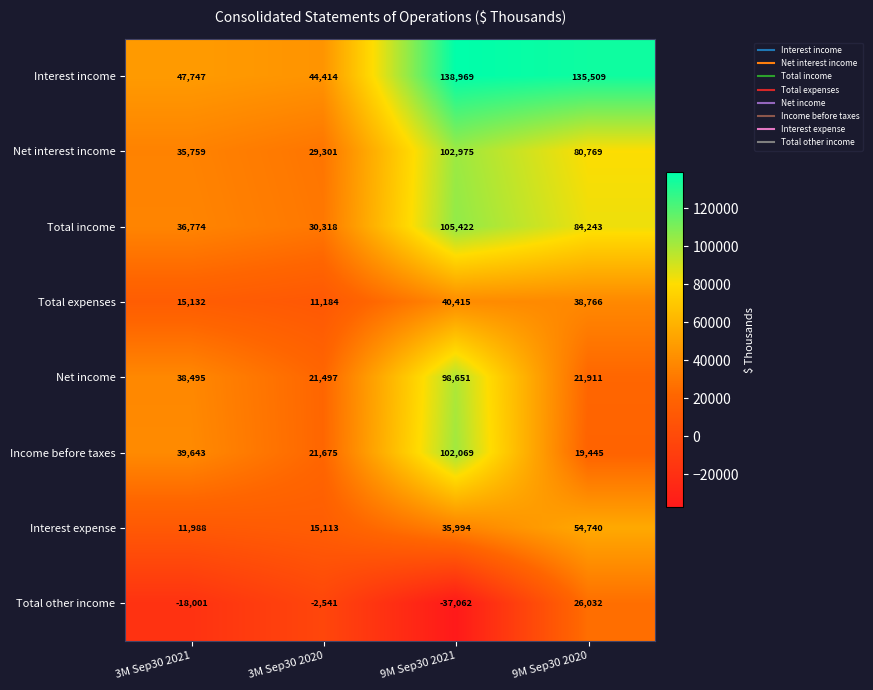

Which series has the largest total across all categories?

Interest income